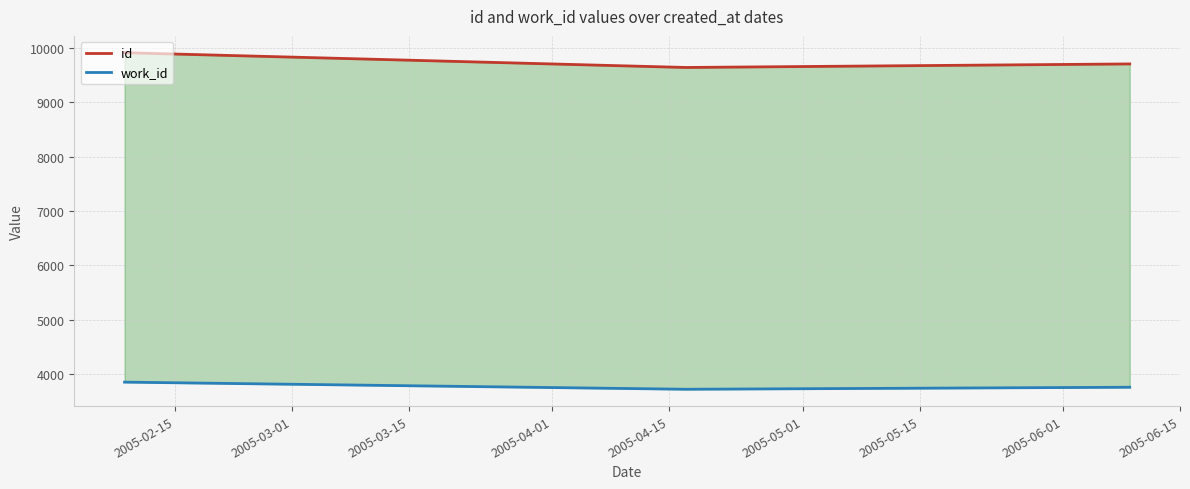

What is the highest value of the id series?

9907